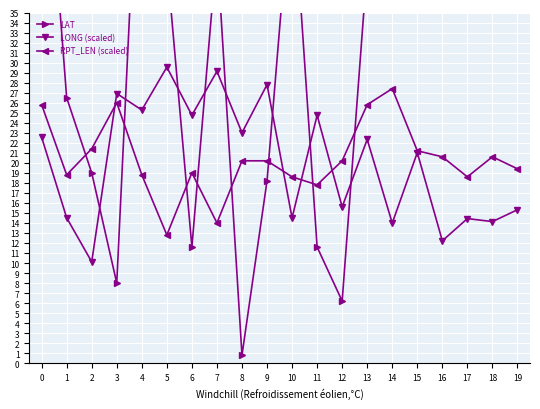

Is it true that LONG (scaled) equals 29.1 at 7?

True